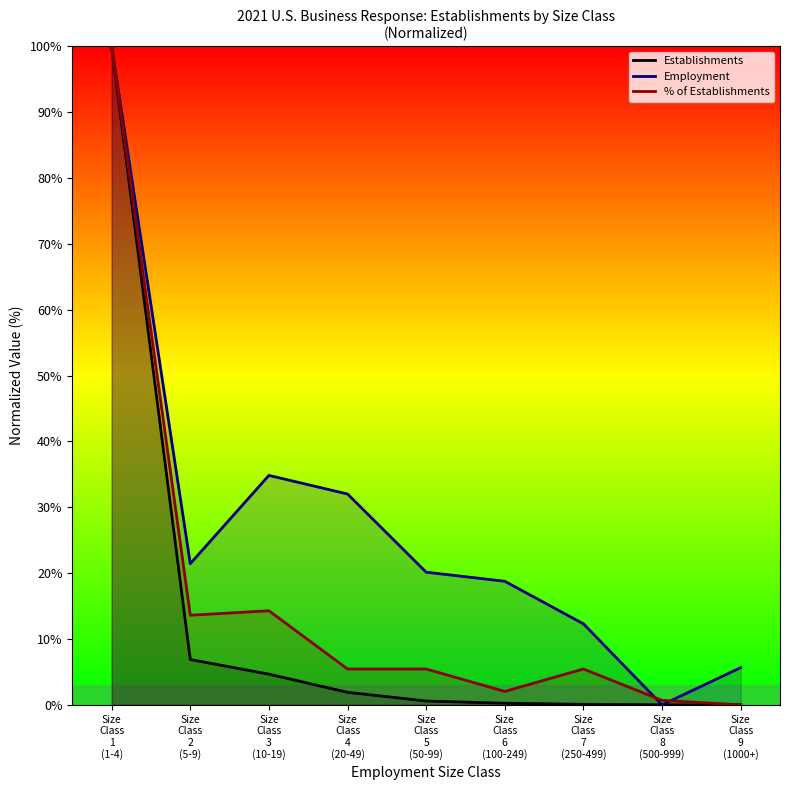

True or false: Establishments has a value of 0.1 at Size
Class
7
(250-499).

False